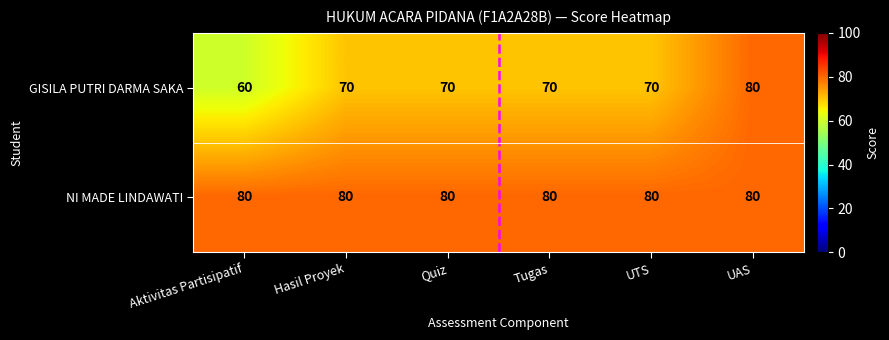

Reading left to right, extract all data points from this chart.

GISILA PUTRI DARMA SAKA: Aktivitas Partisipatif=60	Hasil Proyek=70	Quiz=70	Tugas=70	UTS=70	UAS=80
NI MADE LINDAWATI: Aktivitas Partisipatif=80	Hasil Proyek=80	Quiz=80	Tugas=80	UTS=80	UAS=80